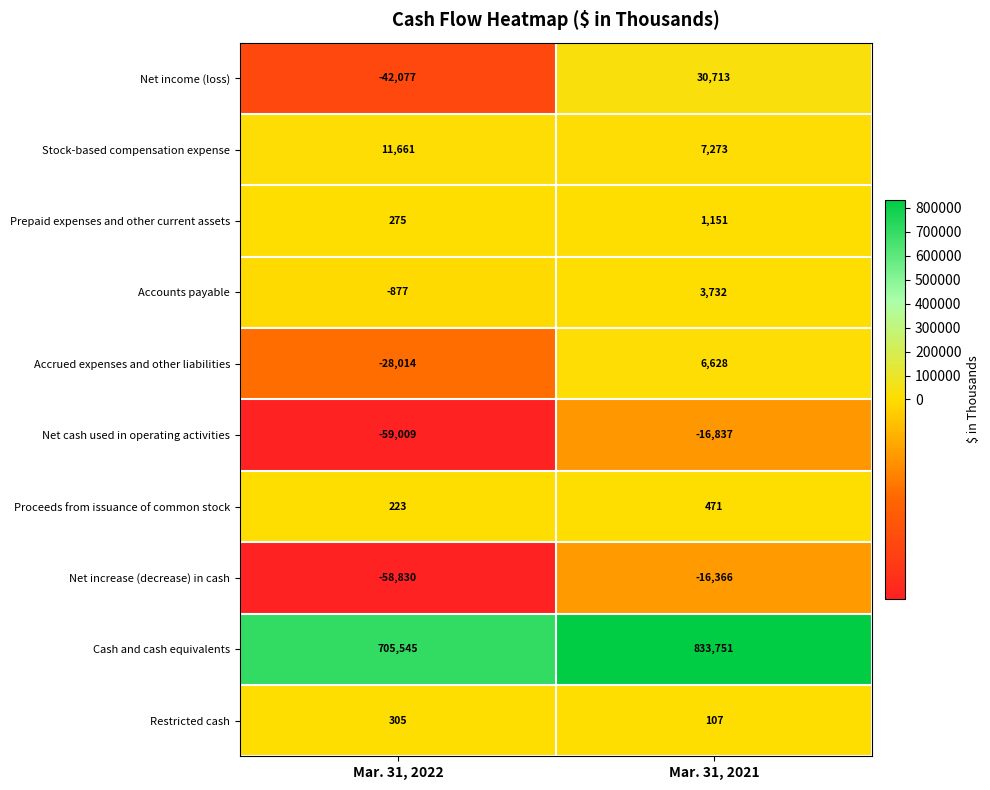

At which category is the sum across all series the highest?

Mar. 31, 2021